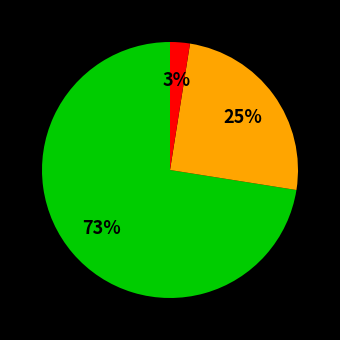

Is there any slice that represents more than half of the pie?

Yes